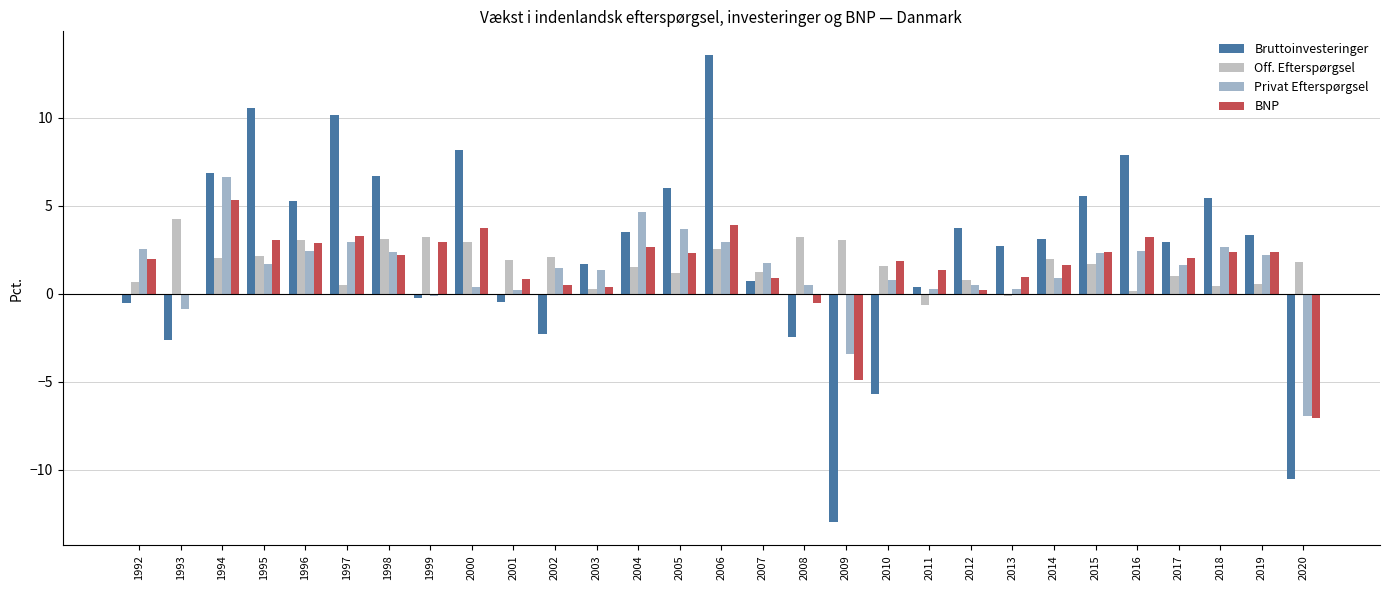

At which label does Bruttoinvesteringer first exceed 3?

1994